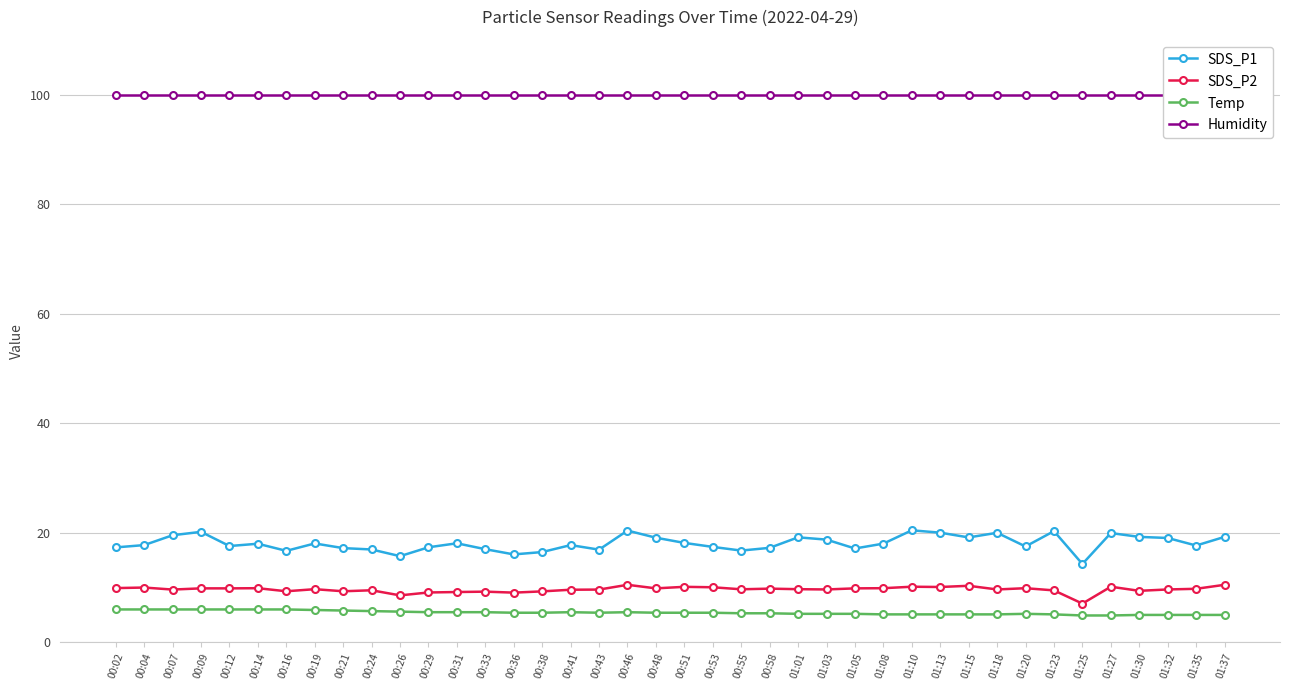

What is the difference between the Temp values at 01:05 and 00:24?

0.5